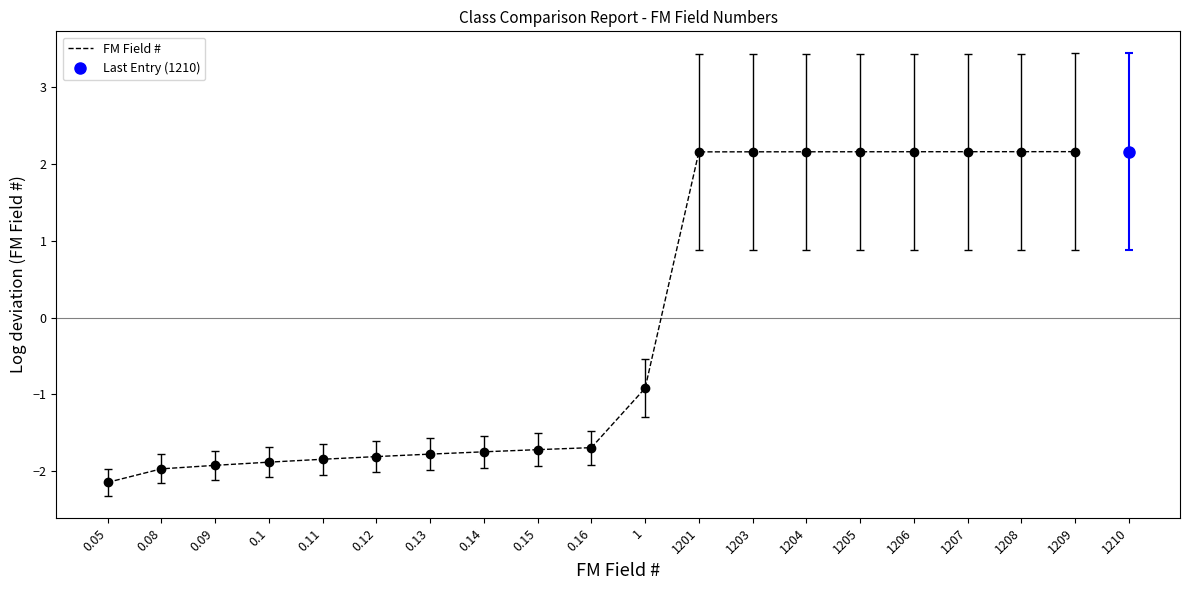

Which category has the lowest value across all series?

0.05